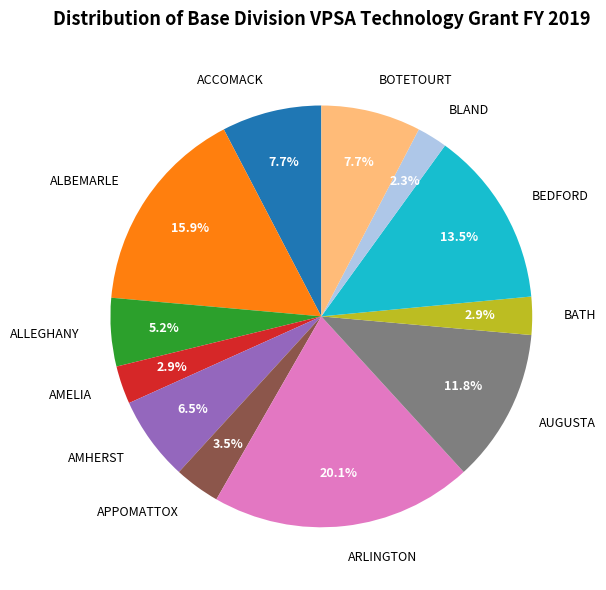

Combined, do ALLEGHANY and AMHERST account for over 50%?

No